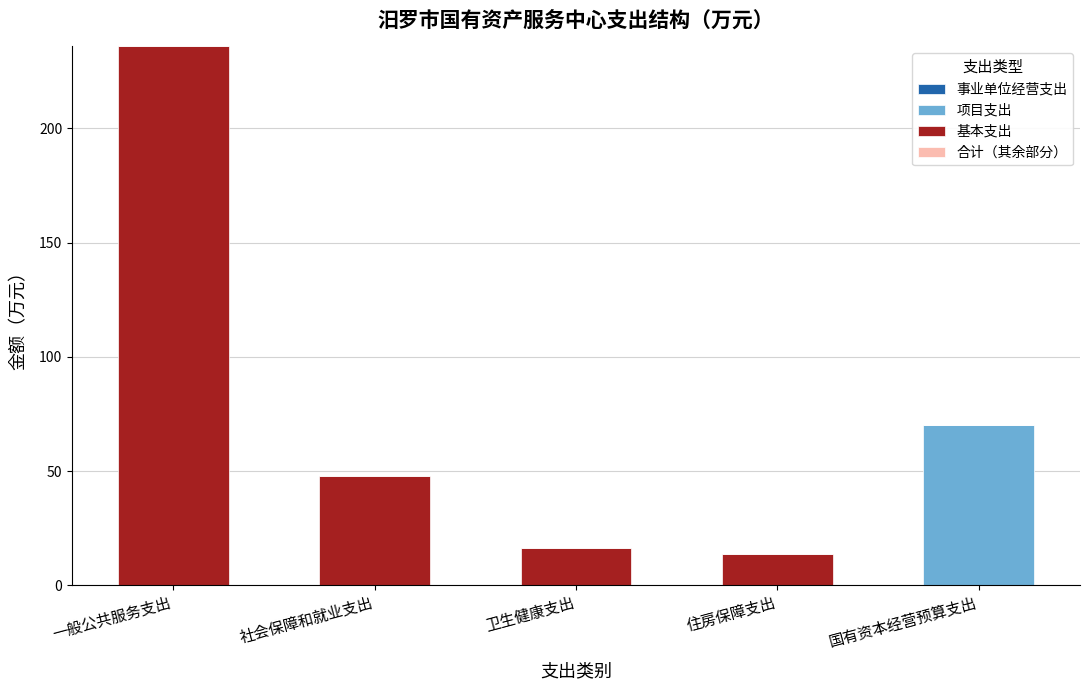

What is the total value across all series at 国有资本经营预算支出?

70.0